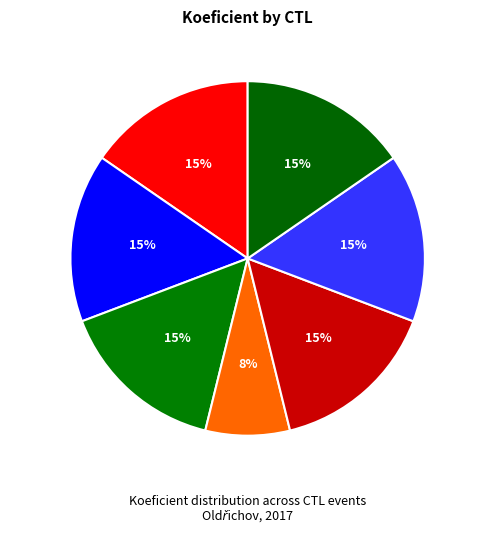

To the nearest percent, what percentage of the pie is 171614?

15%